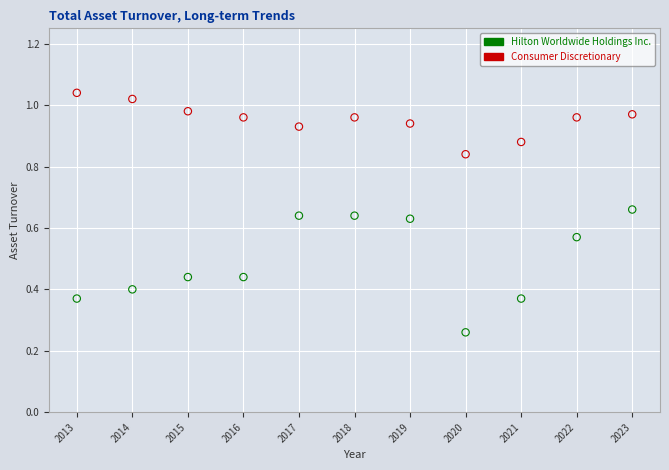

Which series has the widest spread of Y values?

Hilton Worldwide Holdings Inc.